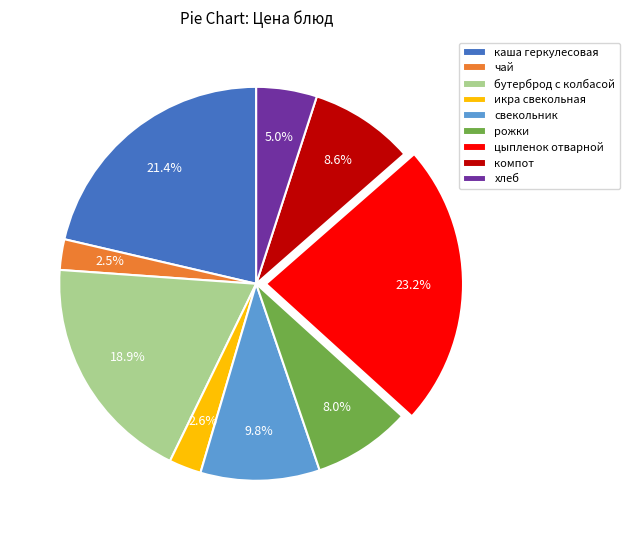

Count the number of slices in the pie.

9